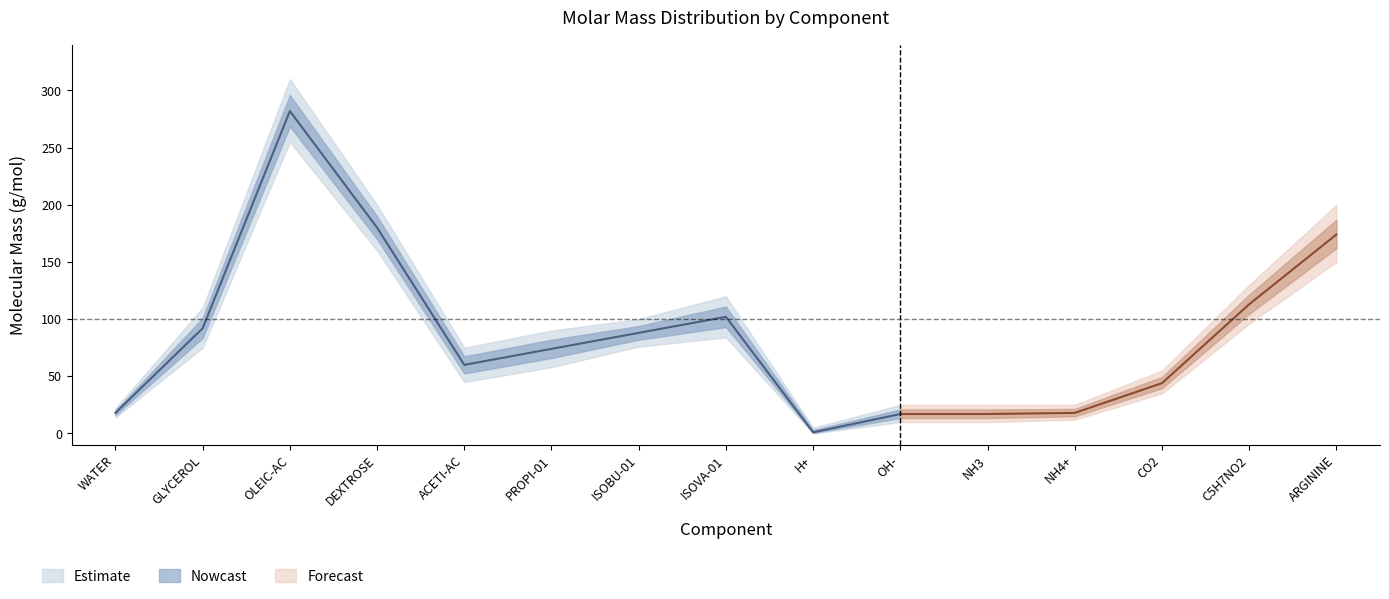

How many data points in Molecular Mass lower are above 58?

7